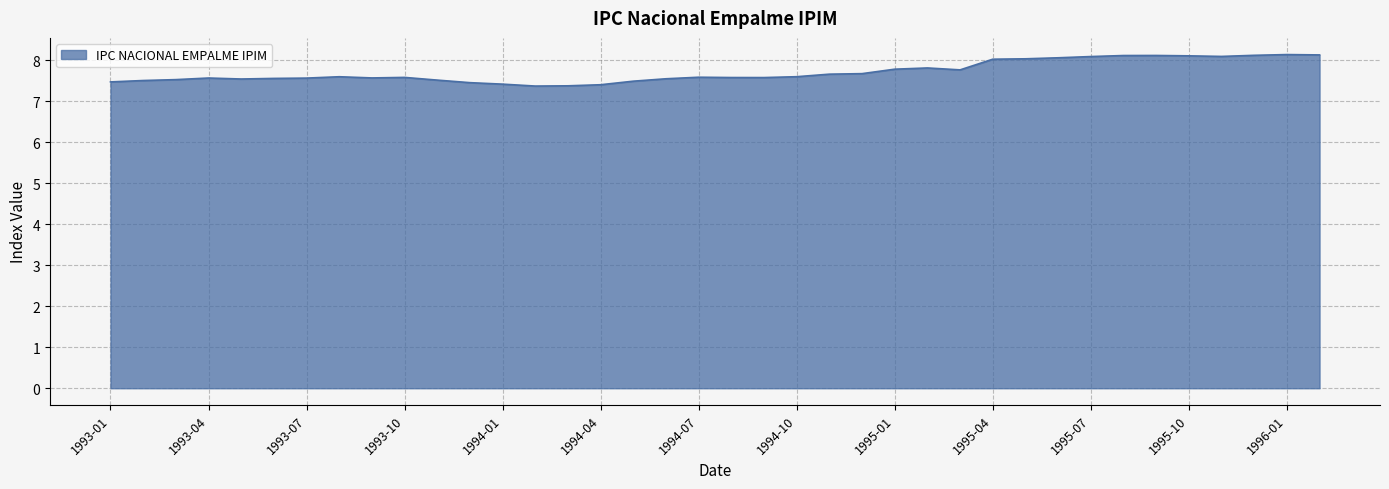

What is the minimum value shown in the chart?

7.4